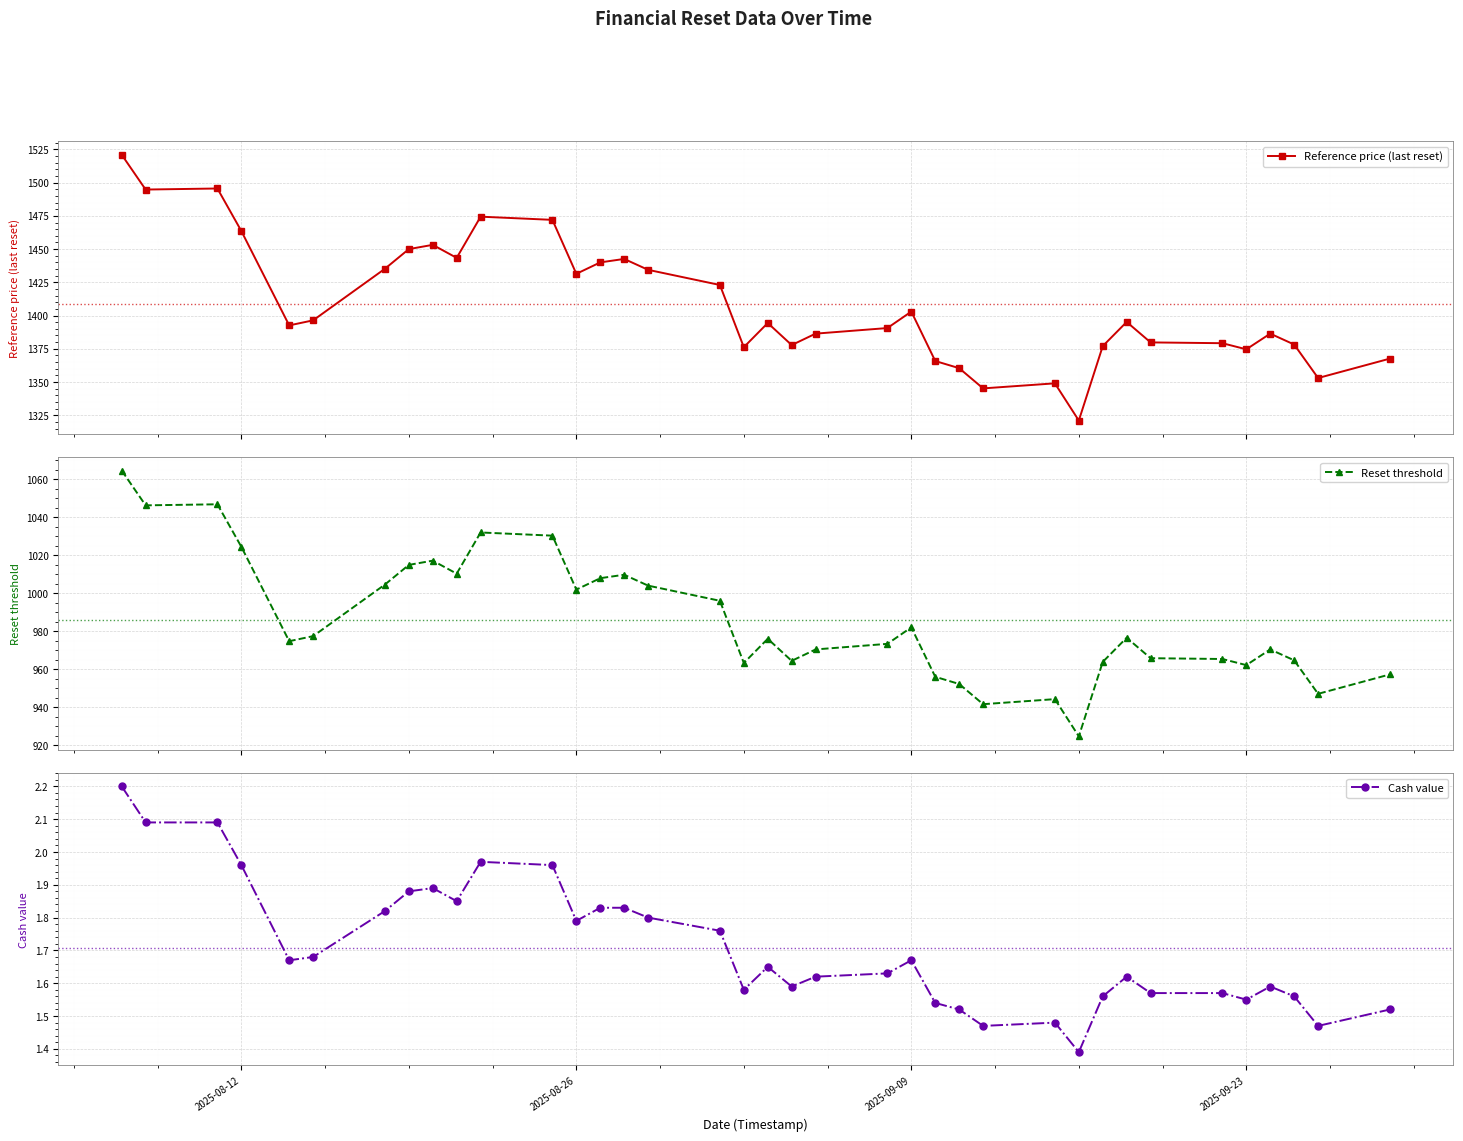

True or false: Reference price (last reset) has more than 1 points higher than both neighbors.

True